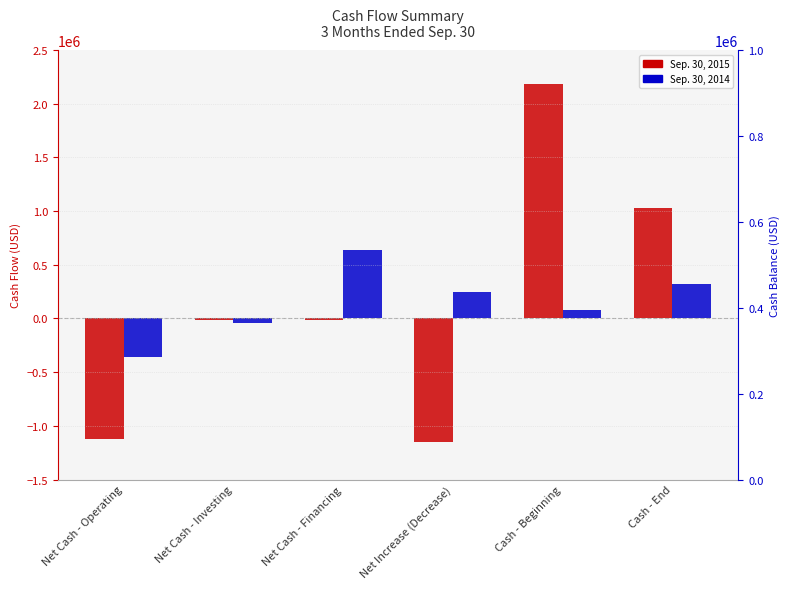

How many data points in Sep. 30, 2014 are above 245804?

2